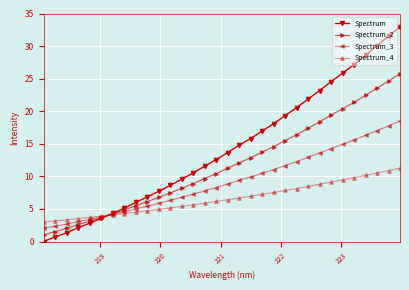

Which series has the largest range (max minus min)?

Spectrum